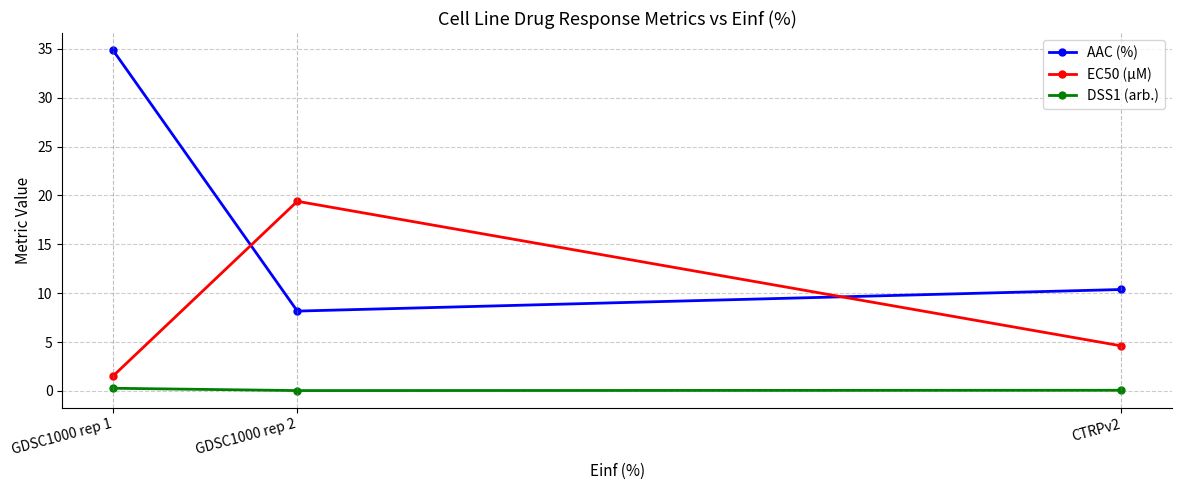

Between GDSC1000 rep 1 and GDSC1000 rep 2, which series saw the biggest shift?

AAC (%)